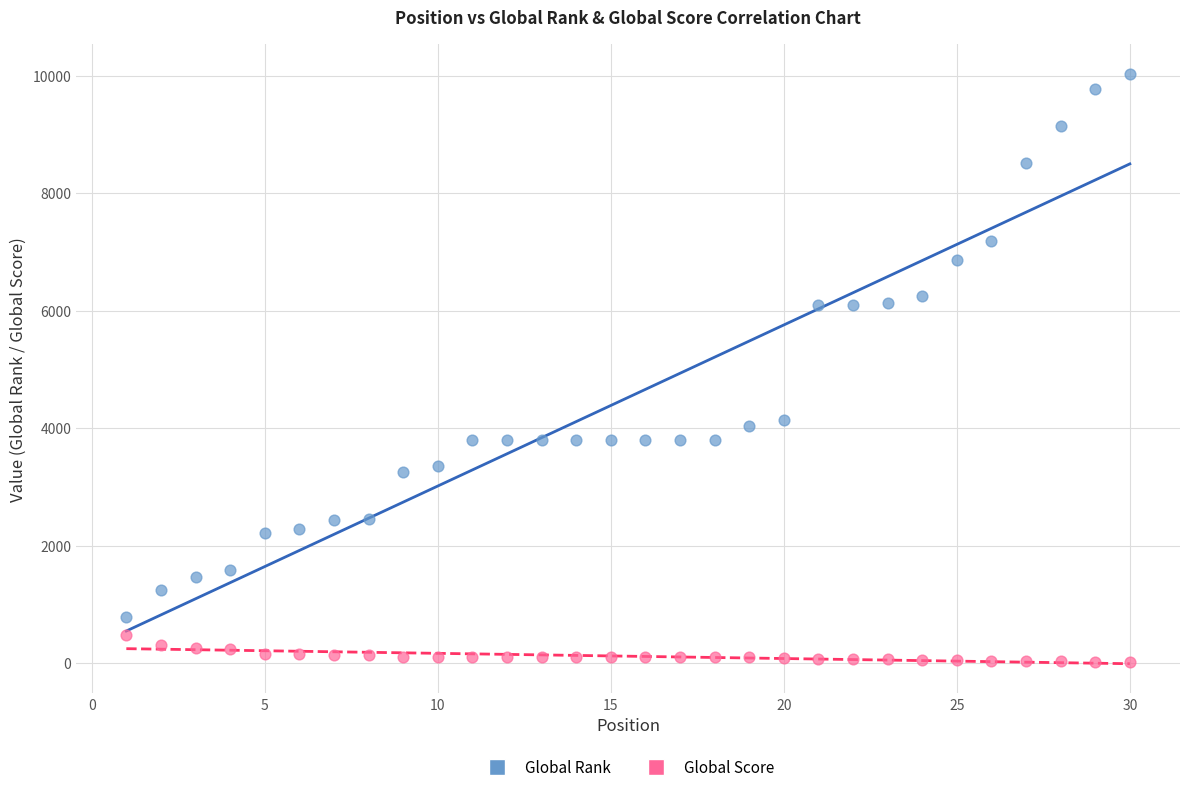

Which series has the largest Y range (max minus min)?

Global Rank